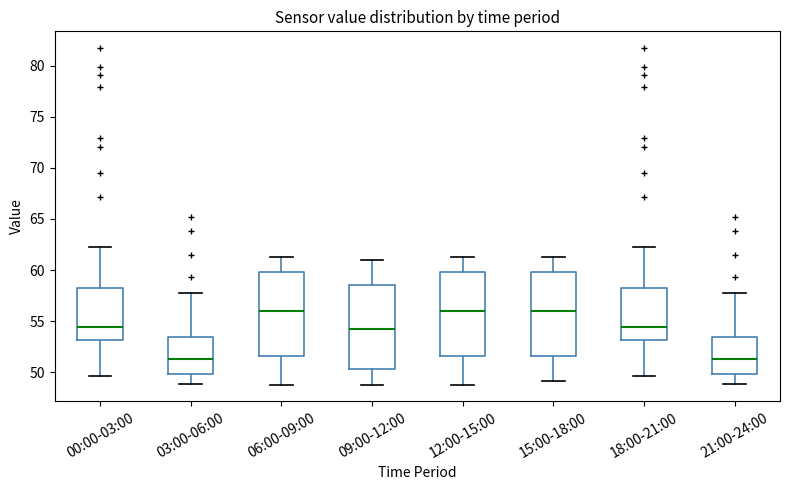

Reading left to right, read every box against the y-axis: the position of its median line, the range the box covers, and the ends of its whiskers. The values are not printed on the chart, so give them approximately, as read against the axis.

00:00-03:00: median 54.5, box 53.0 to 58.0, whiskers 49.5 to 62.5
03:00-06:00: median 51.5, box 50.0 to 53.5, whiskers 49.0 to 58.0
06:00-09:00: median 56.0, box 51.5 to 60.0, whiskers 49.0 to 61.5
09:00-12:00: median 54.0, box 50.5 to 58.5, whiskers 49.0 to 61.0
12:00-15:00: median 56.0, box 51.5 to 60.0, whiskers 49.0 to 61.5
15:00-18:00: median 56.0, box 51.5 to 60.0, whiskers 49.0 to 61.5
18:00-21:00: median 54.5, box 53.0 to 58.0, whiskers 49.5 to 62.5
21:00-24:00: median 51.5, box 50.0 to 53.5, whiskers 49.0 to 58.0